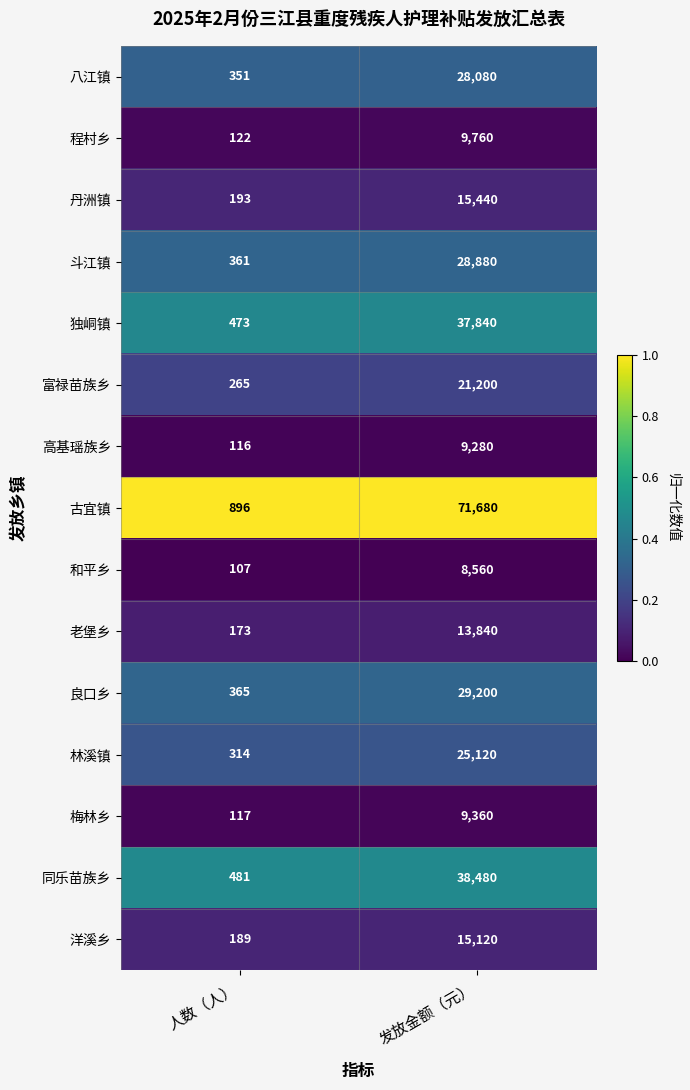

The value of 洋溪乡 at 发放金额（元） is 5760. True or false?

False